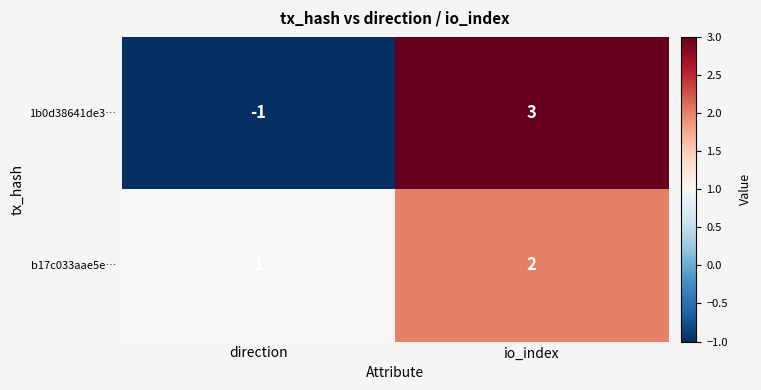

At which label is b17c033aae5e… closest to 1?

direction